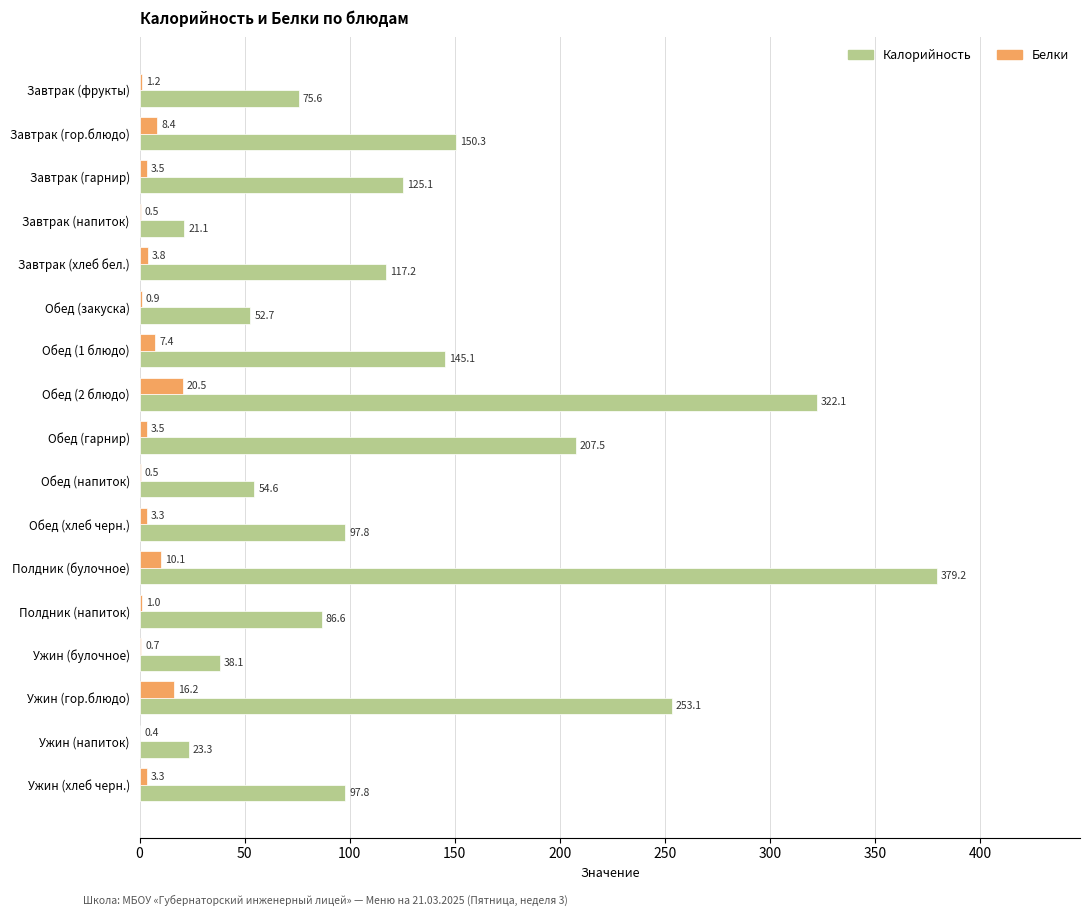

Which label corresponds to the largest value in the chart?

Полдник (булочное)